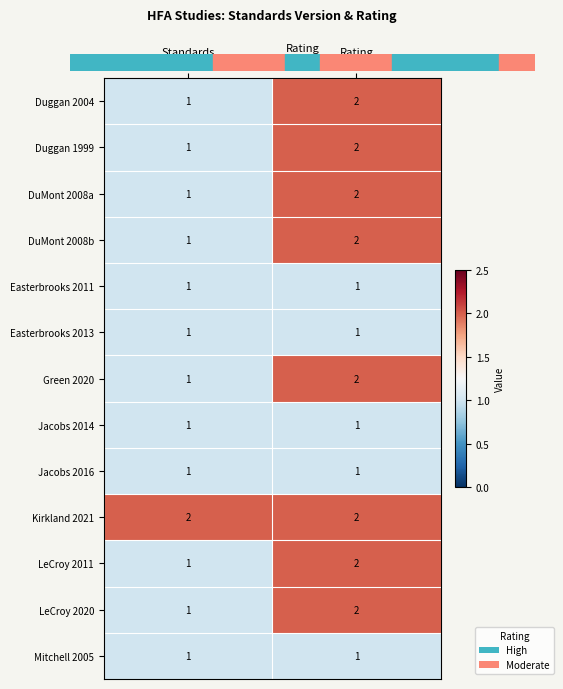

Which series has the largest total across all categories?

Kirkland 2021